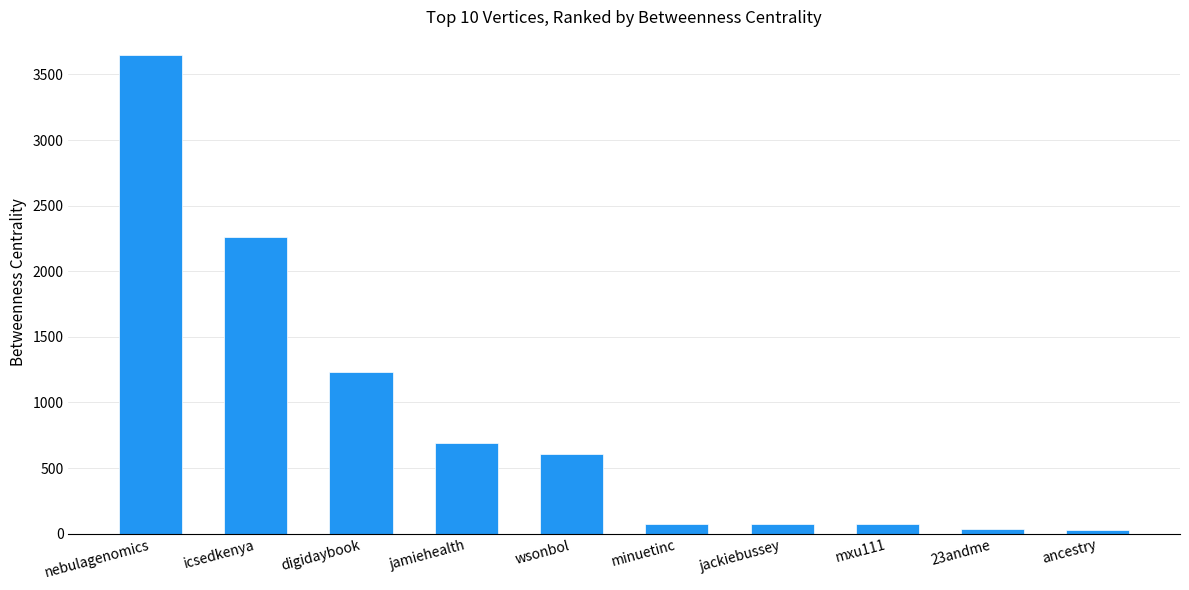

What is the average value?

870.3